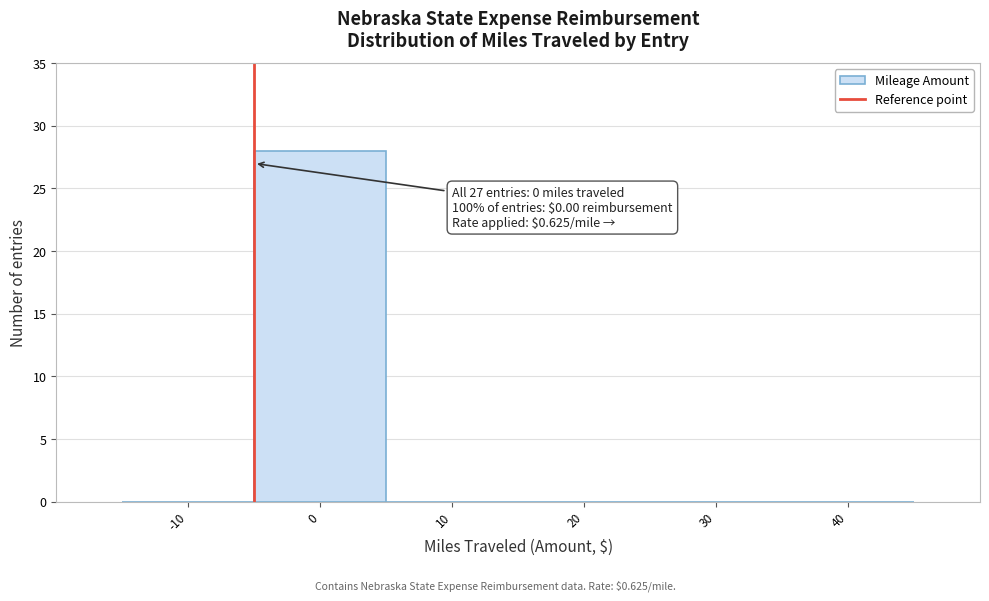

Reading left to right, extract all data points from this chart.

-10=0	0=28	10=0	20=0	30=0	40=0